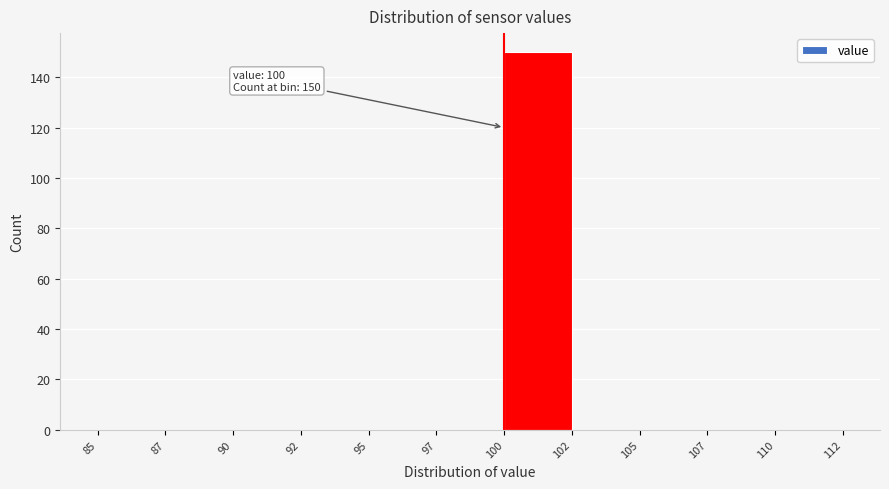

Reading right to left, what are all the values shown in this chart?

110=0	107=0	105=0	102=0	100=150	97=0	95=0	92=0	90=0	87=0	85=0